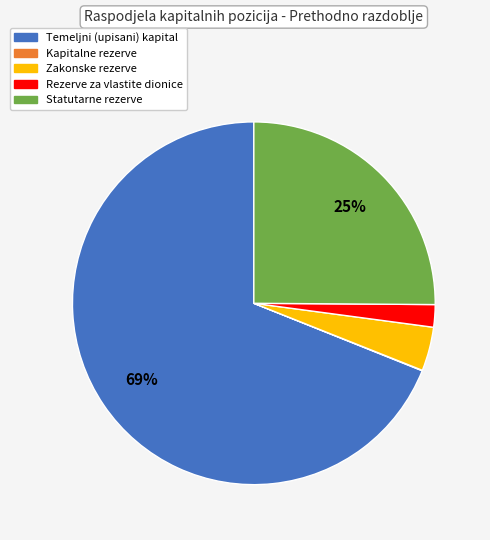

Is Temeljni (upisani) kapital the majority of the pie?

Yes